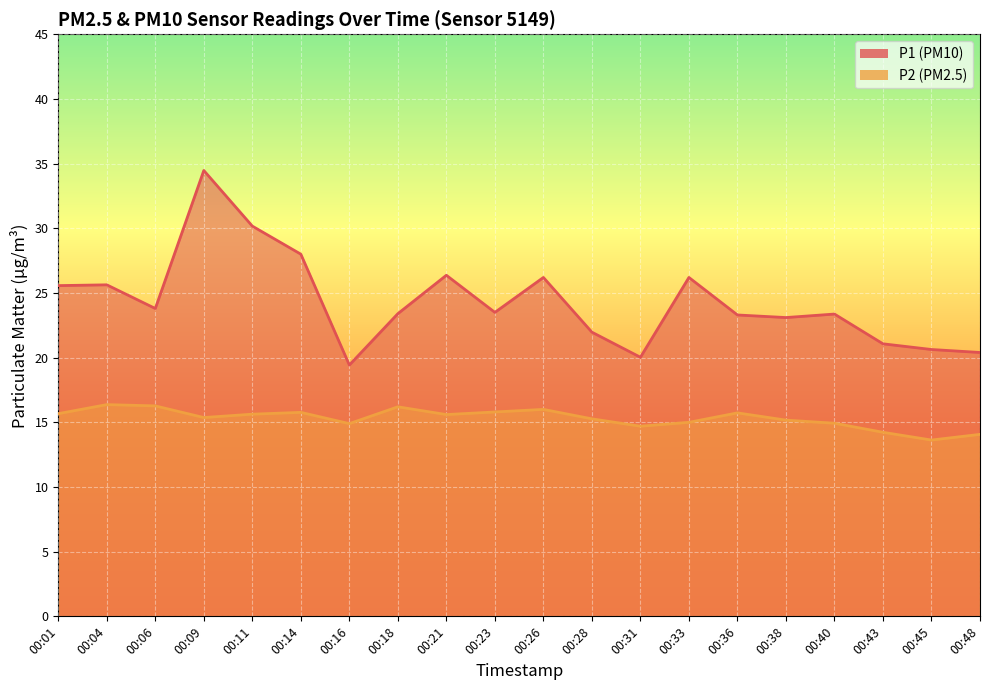

Which category has the highest value across all series?

00:09